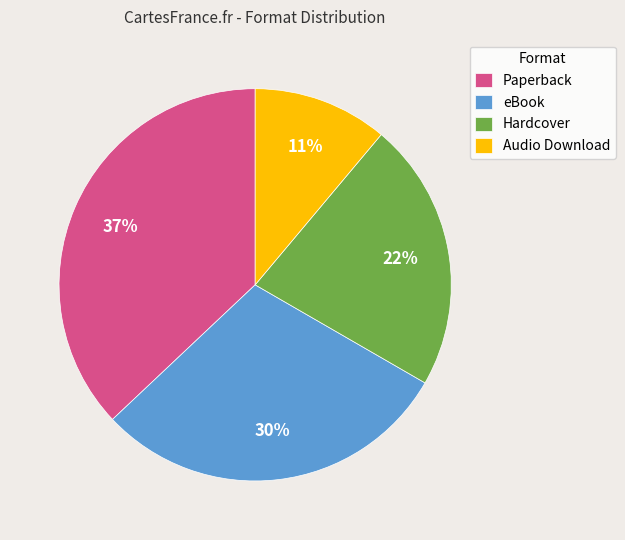

To the nearest percent, what percentage of the pie is Audio Download?

11%